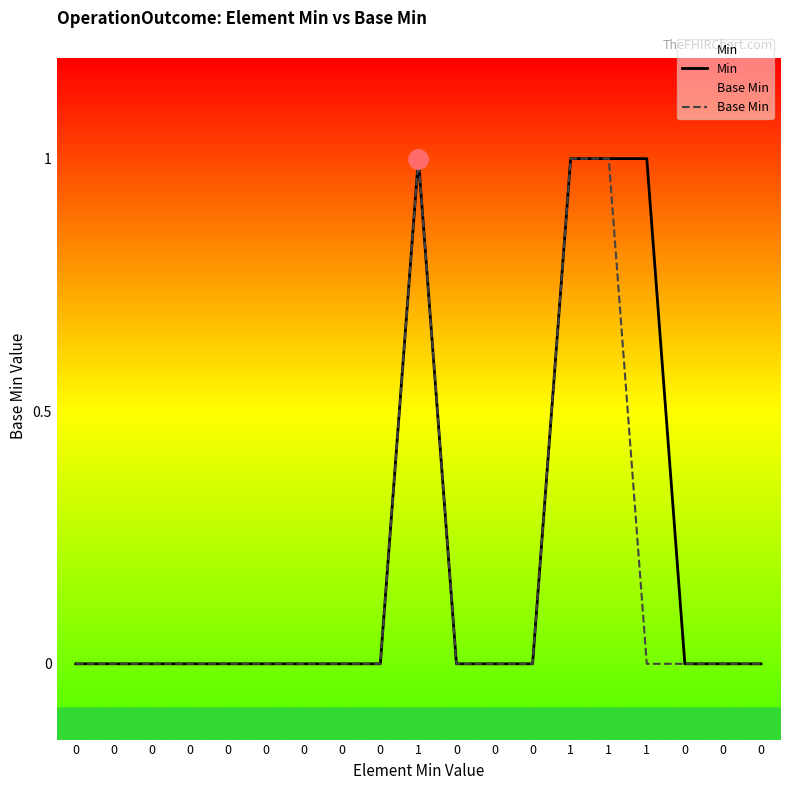

Which series has the largest range (max minus min)?

Min